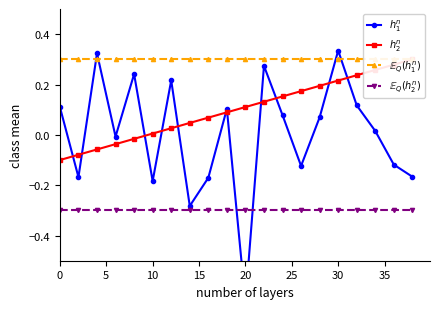

What are all the series names shown in the legend?

$h_1^n$, $h_2^n$, $\mathbb{E}_Q(h_1^n)$, $\mathbb{E}_Q(h_2^n)$